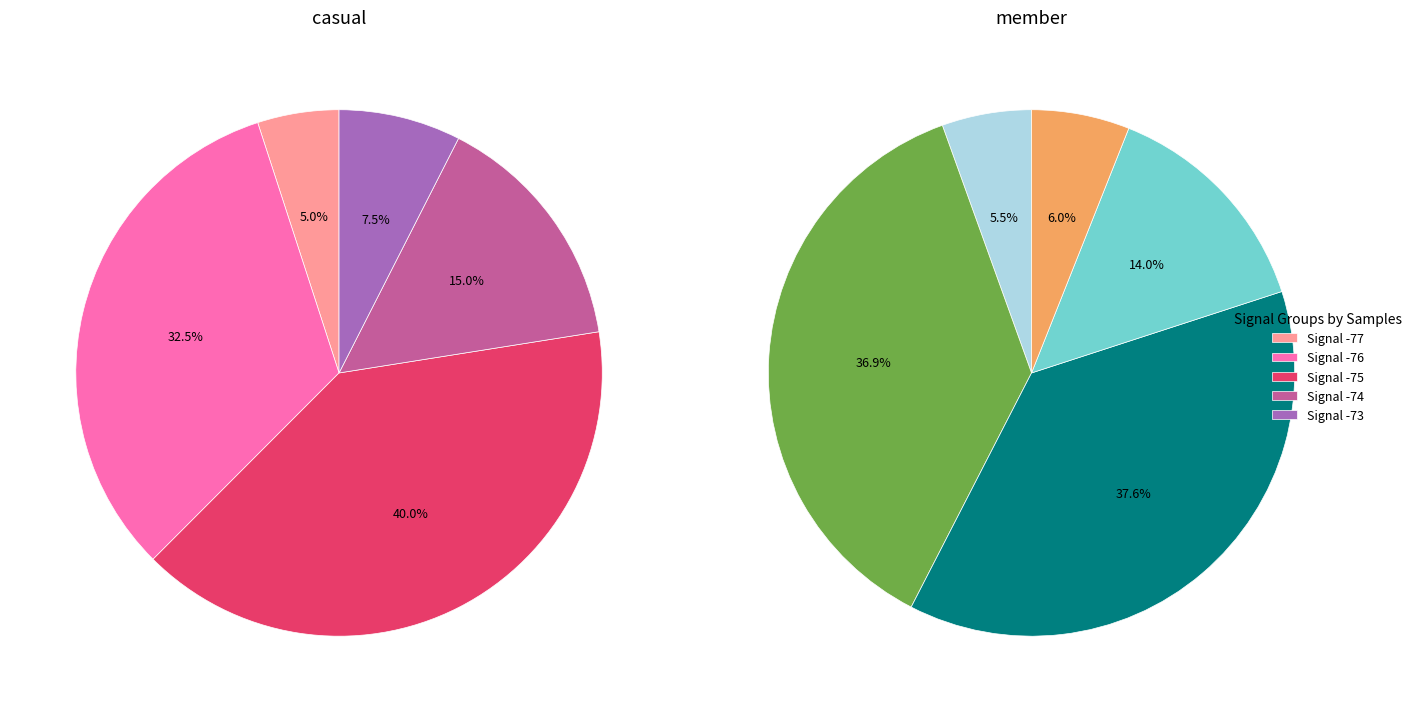

Is there any slice that represents more than half of the pie?

No